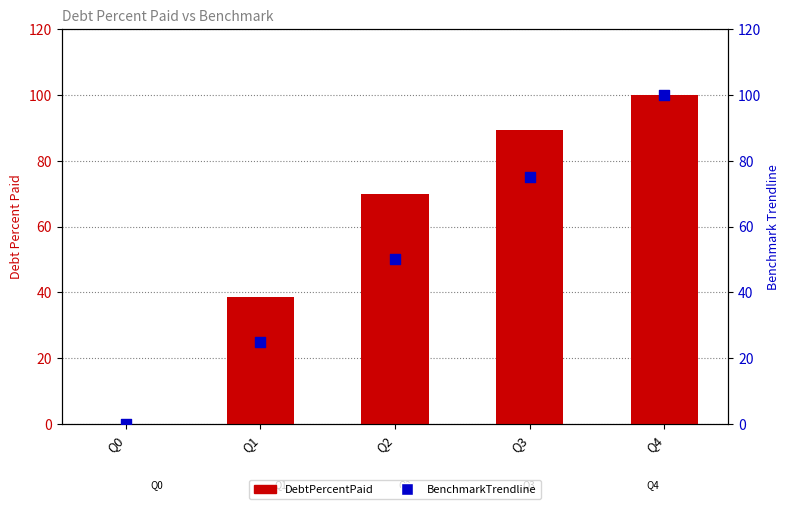

Is the value of BenchmarkTrendline at Q2 greater than the value of DebtPercentPaid at Q4?

No